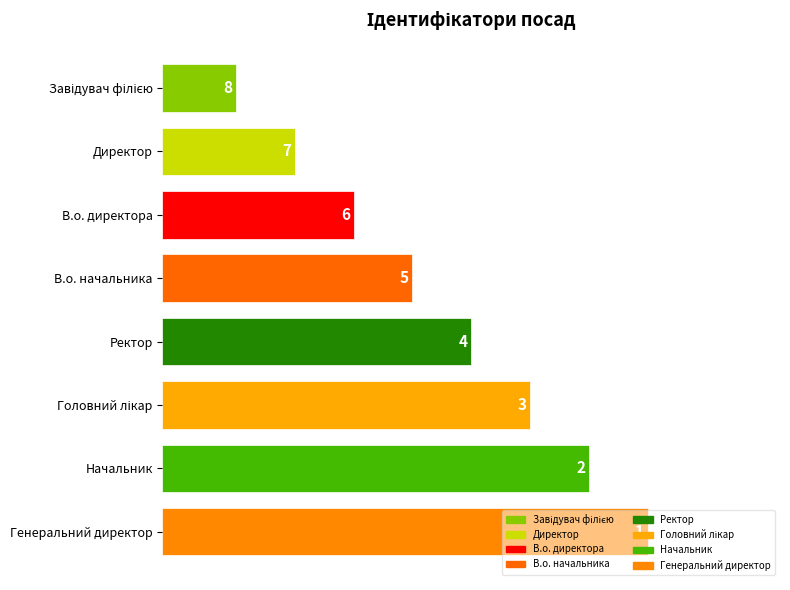

What is the ratio of the value at Генеральний директор to the value at В.о. директора?

0.2